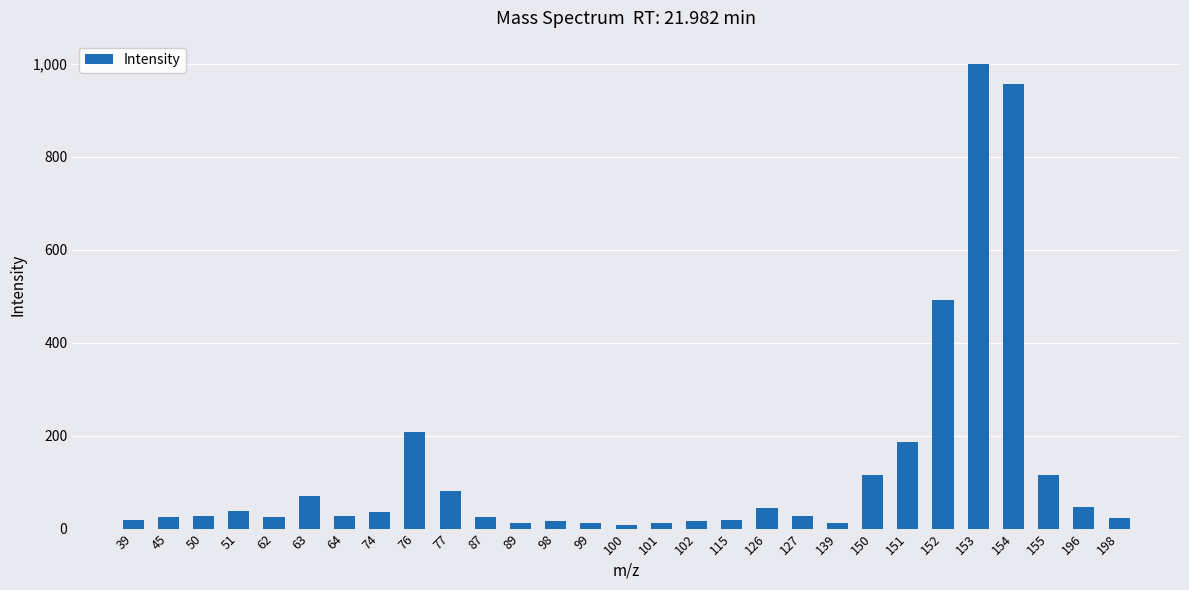

Is it true that the value at 50 is 28?

True